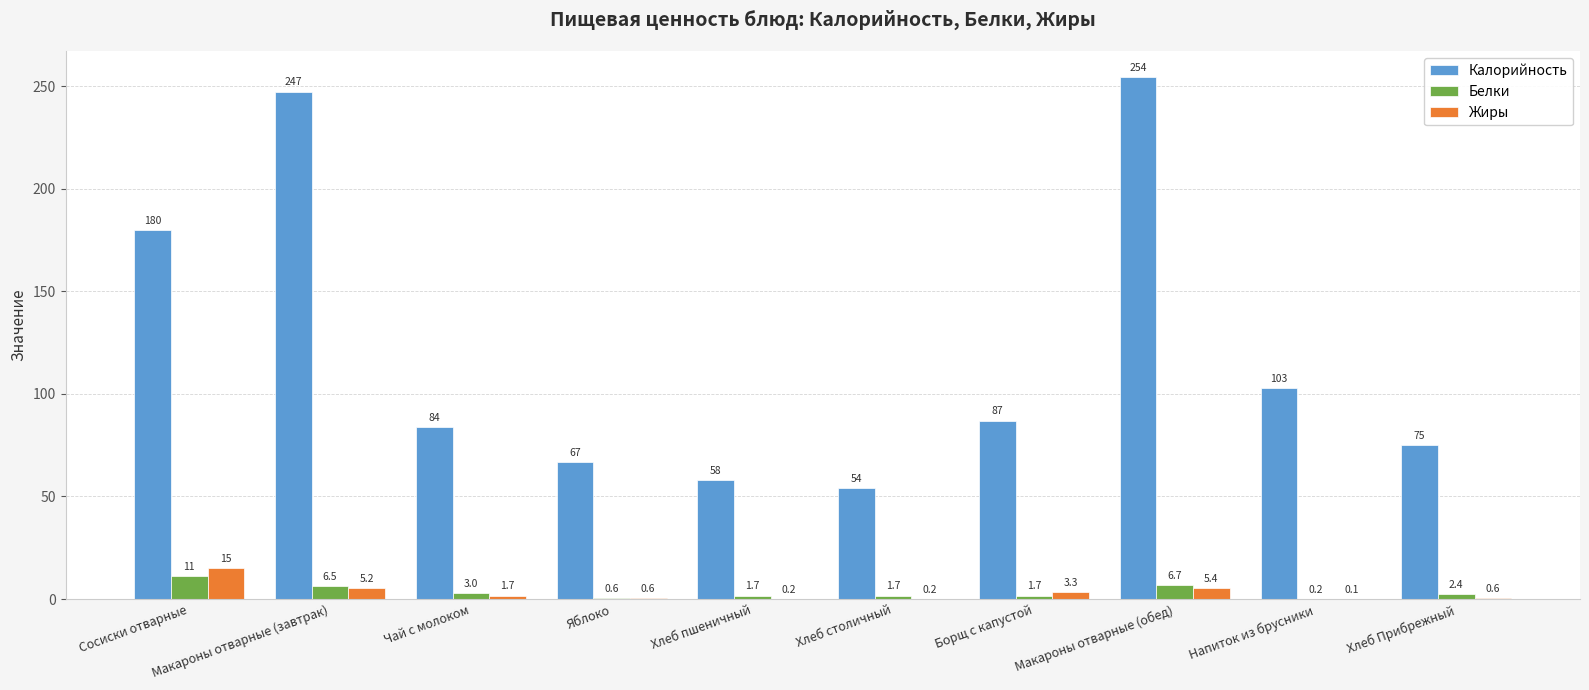

What is the average value of the Жиры series?

3.2